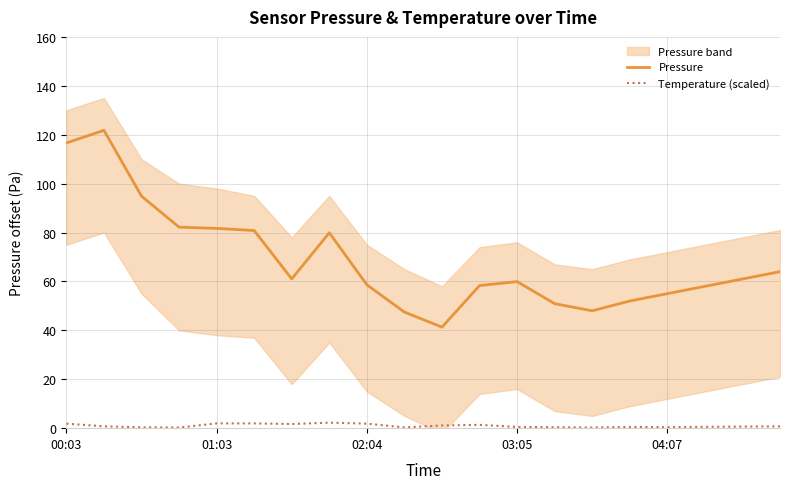

What position from the left is 10?

11